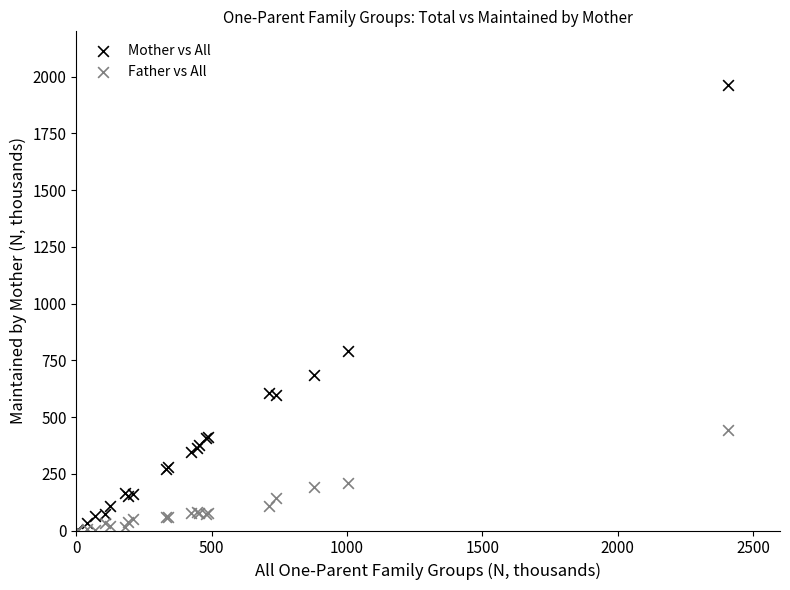

In the Mother vs All series, what Y value is closest to 983?

793